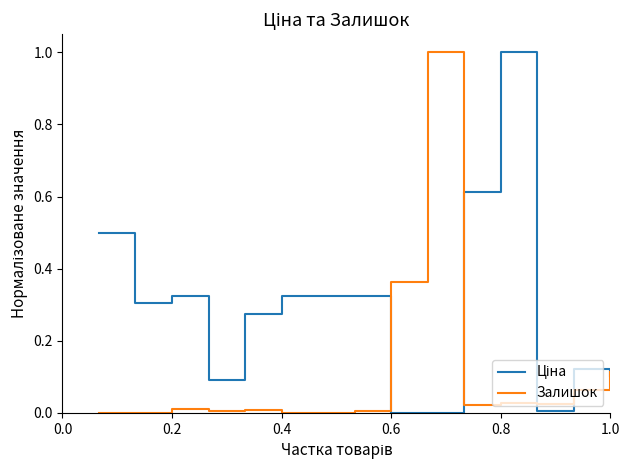

How many distinct data groups are displayed?

2